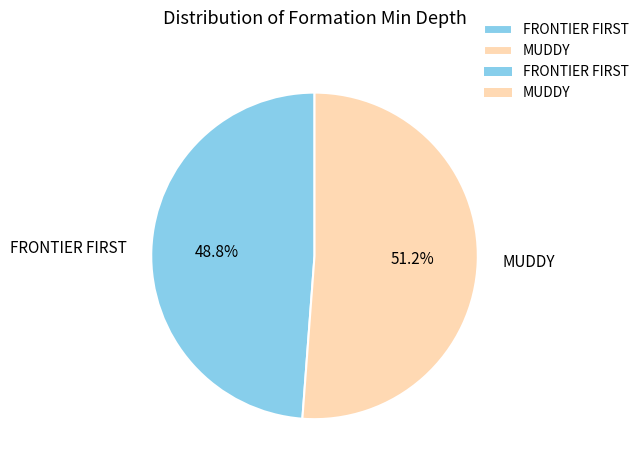

To the nearest percent, what is the difference between the largest and smallest slice percentages?

2%